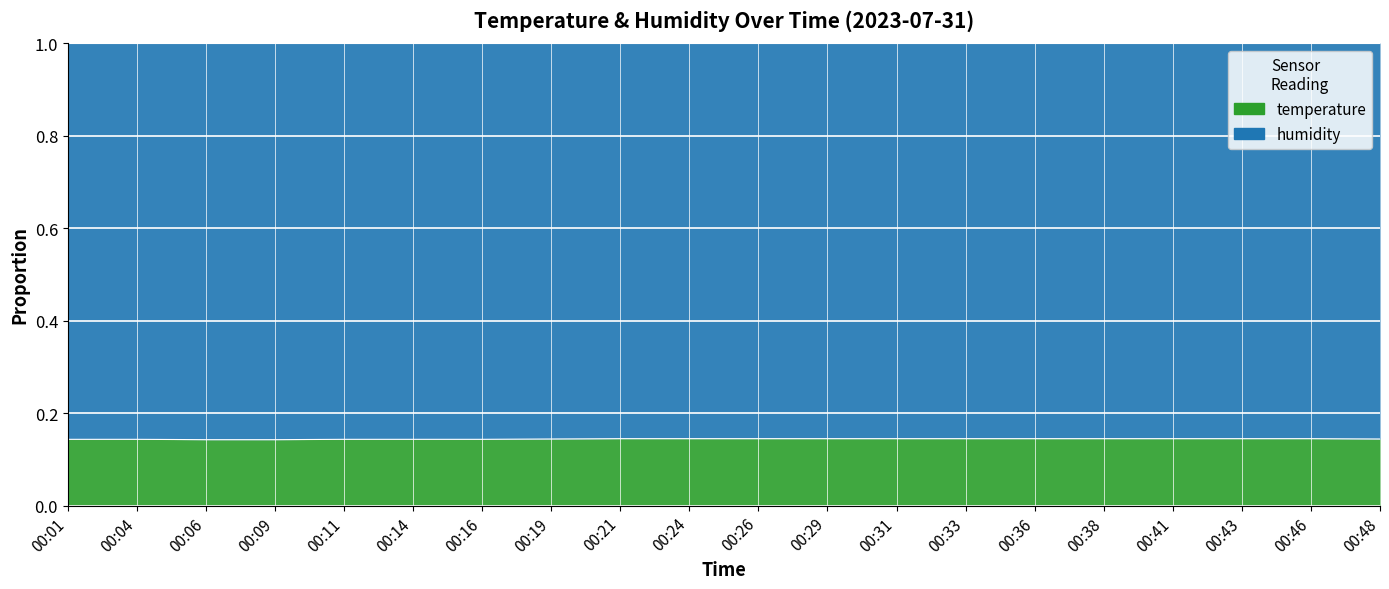

What is the value of the 18th point from the left?

0.1